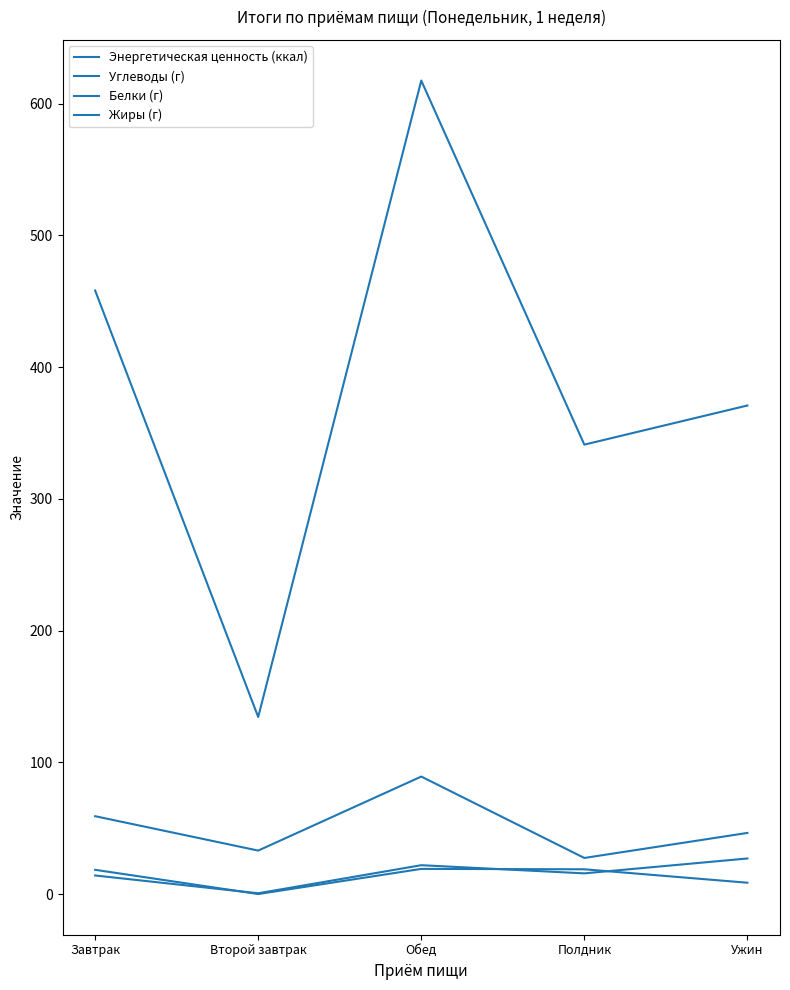

What position from the right is Обед?

3